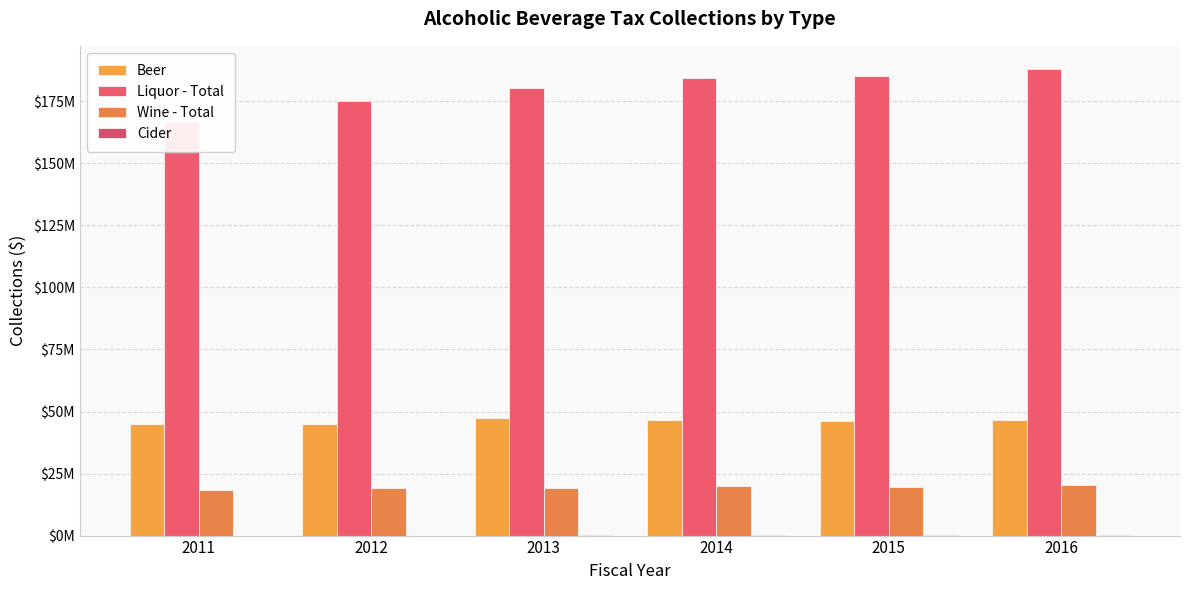

Reading right to left, list all the values displayed in this chart.

Beer: 2016=46392400.5	2015=46055216.7	2014=46526560.5	2013=47450809.8	2012=44824109.3	2011=45097312.4
Liquor - Total: 2016=187979230.1	2015=185143382.8	2014=184417825.5	2013=180523320.9	2012=174961852.7	2011=166786019.1
Wine - Total: 2016=20197898.6	2015=19703220.4	2014=19985375.5	2013=19326537.2	2012=19142745.2	2011=18191031.5
Cider: 2016=164319.0	2015=139376.3	2014=85584.0	2013=40695.0	2012=28430.5	2011=22080.3